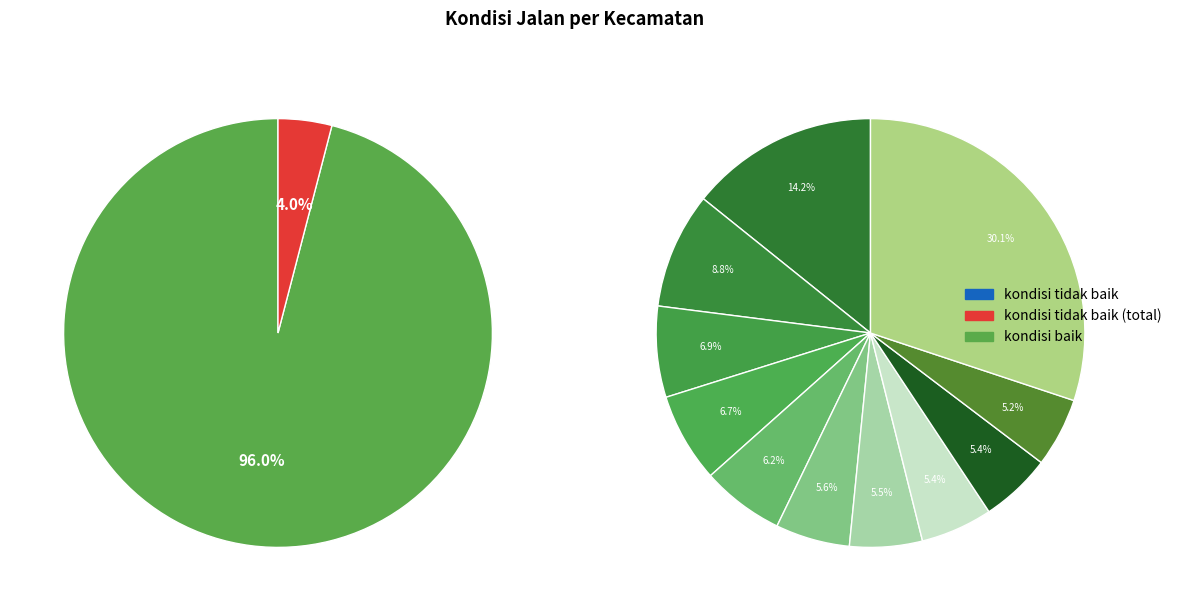

Is there any slice that represents more than half of the pie?

No